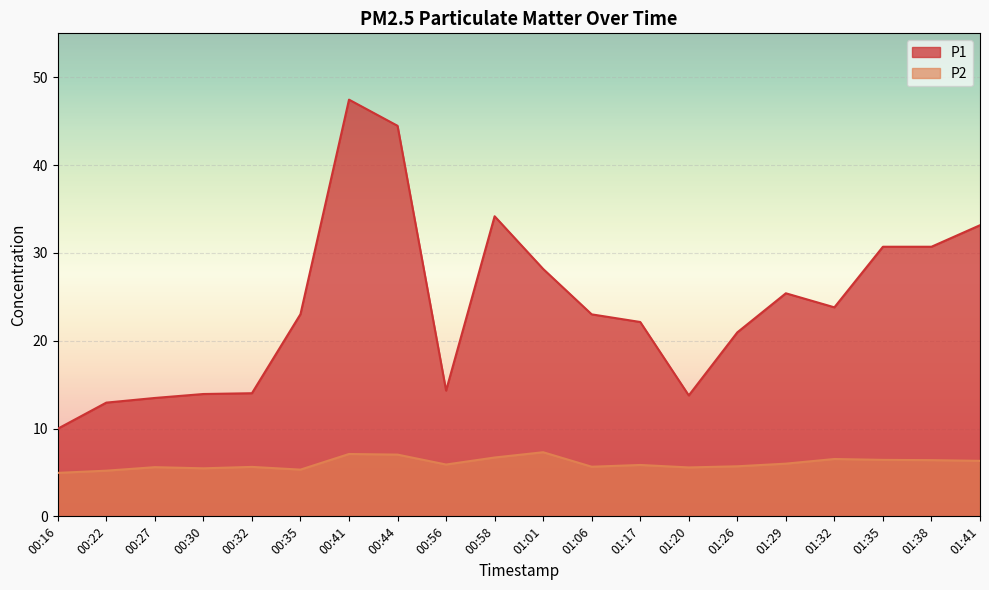

What is the value of the P2 point at the 6th from the left?

5.3